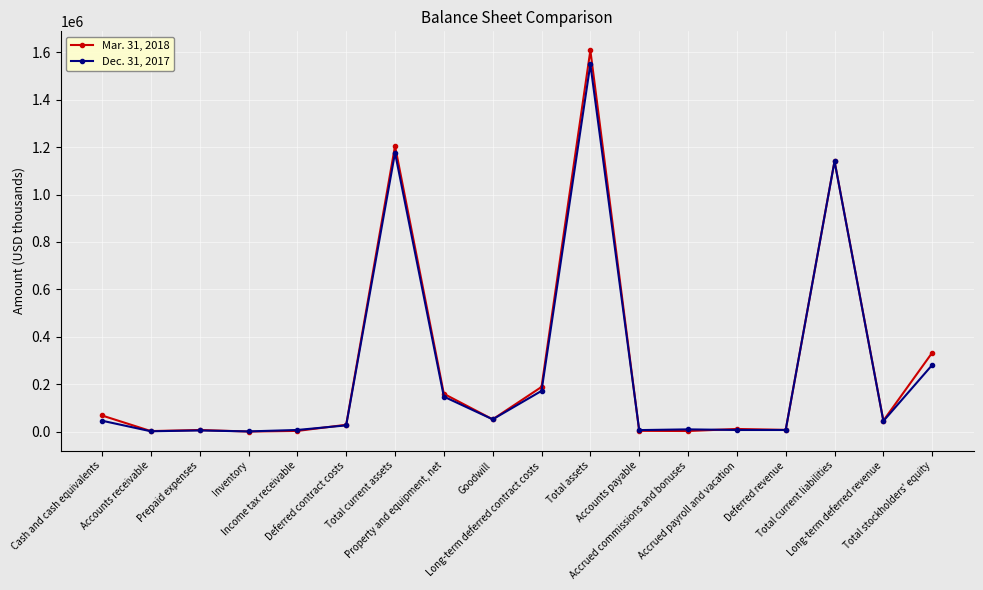

How many categories are shown in the chart?

18